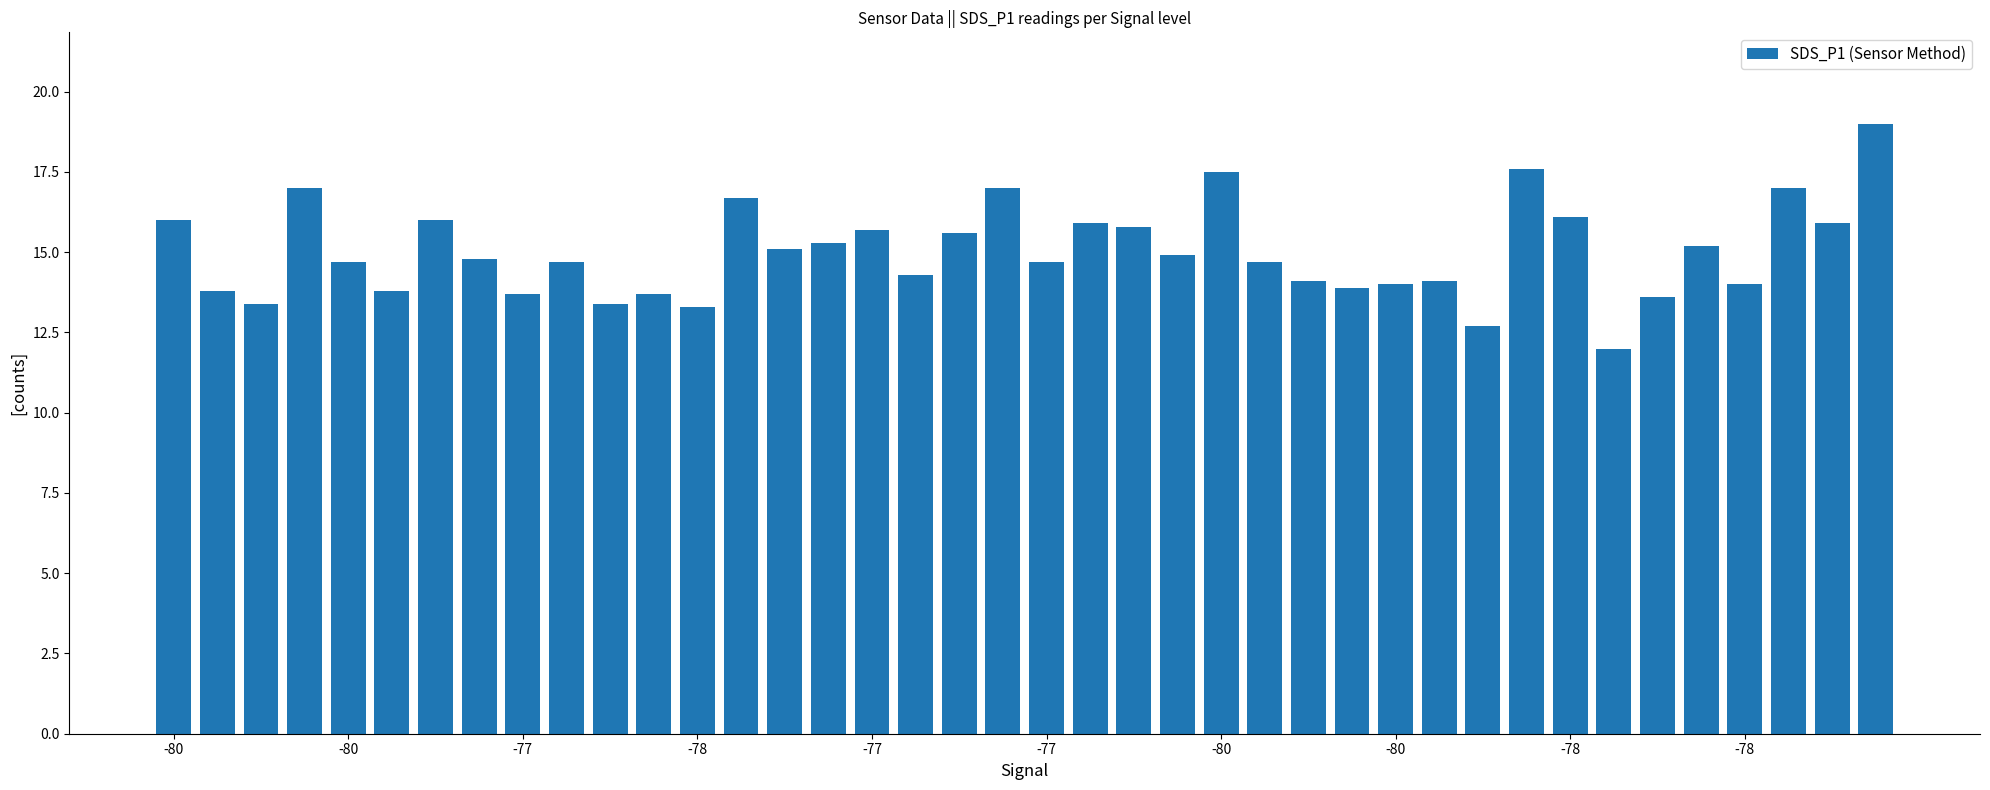

What is the value of the 32nd bar from the left?

17.6